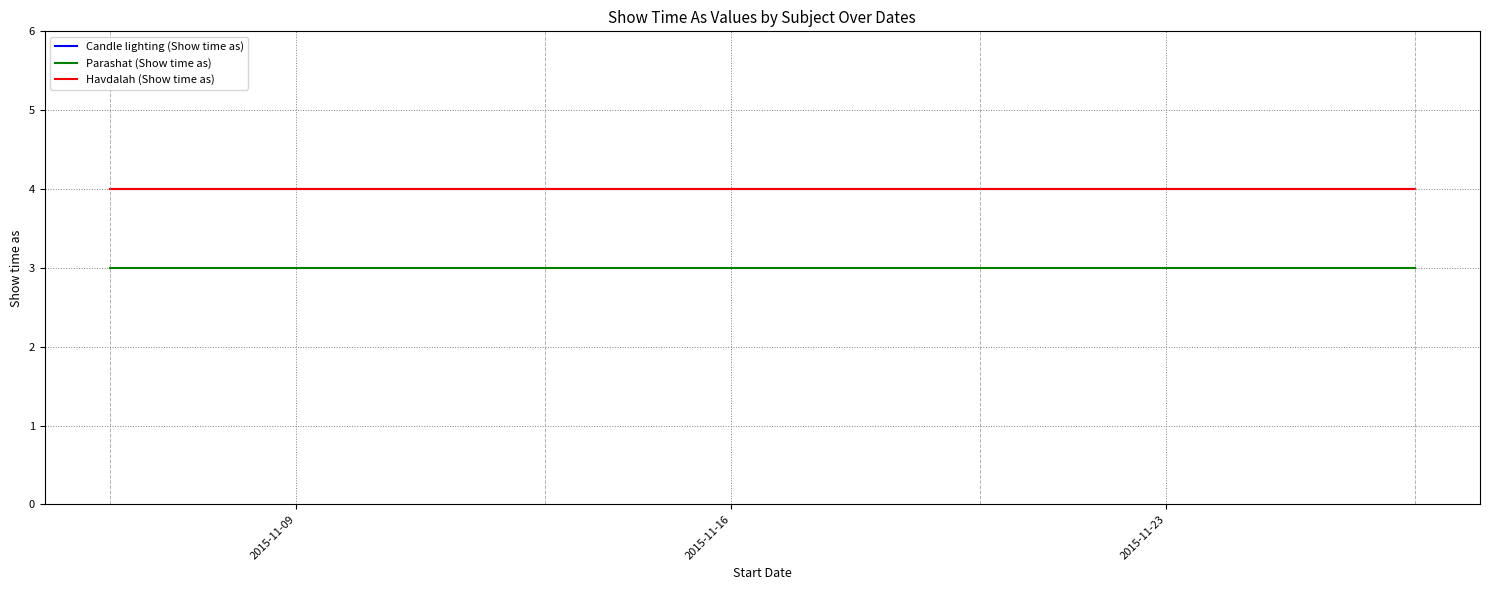

Does the chart have visible grid lines?

Yes